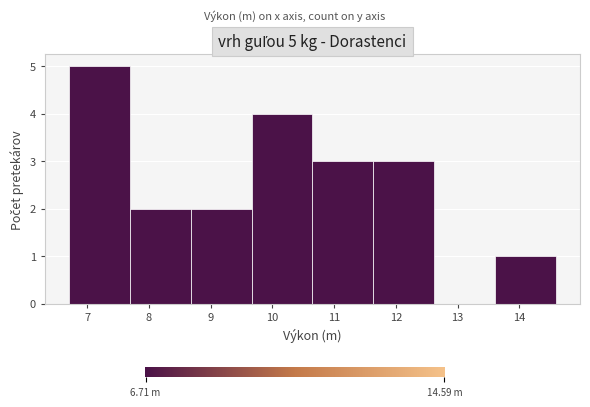

Over which range of the x-axis is the bar tallest?

6.7 to 7.7